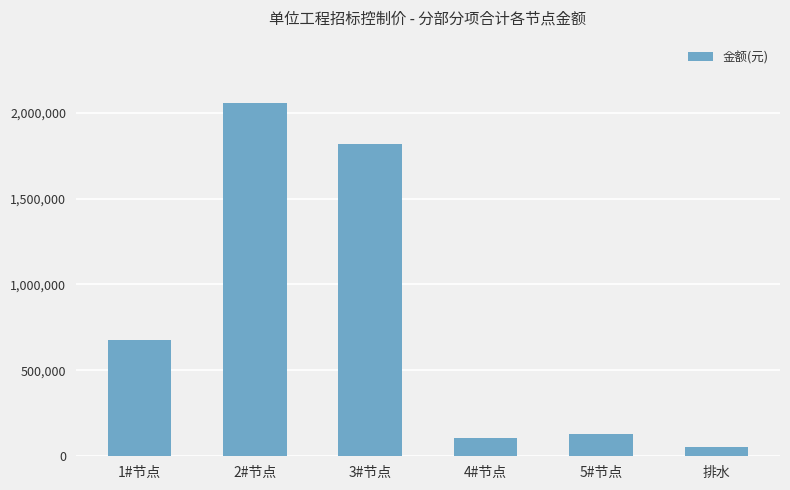

What position from the right is 排水?

1